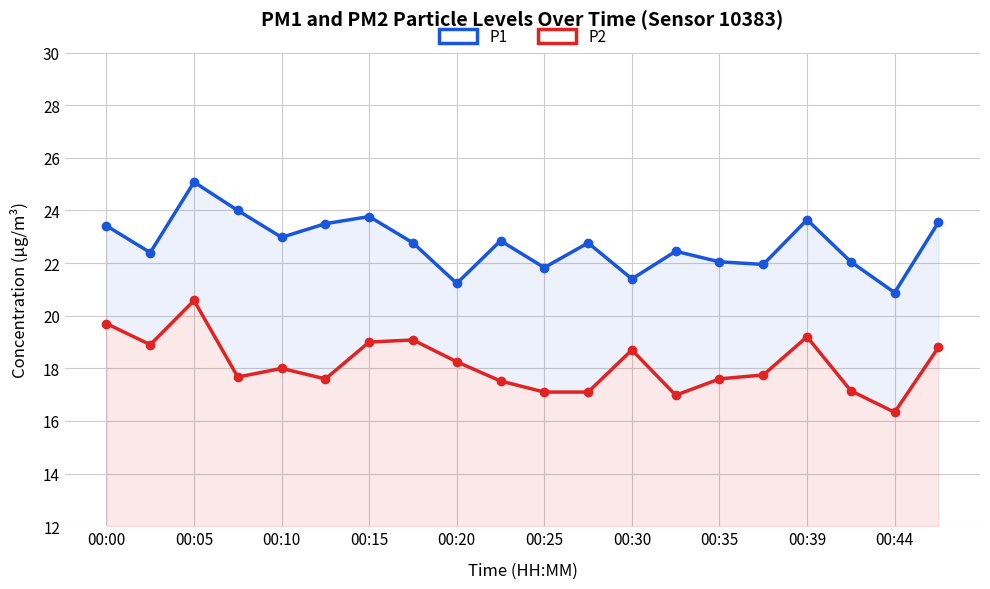

True or false: P2 and P1 intersect in this chart.

False